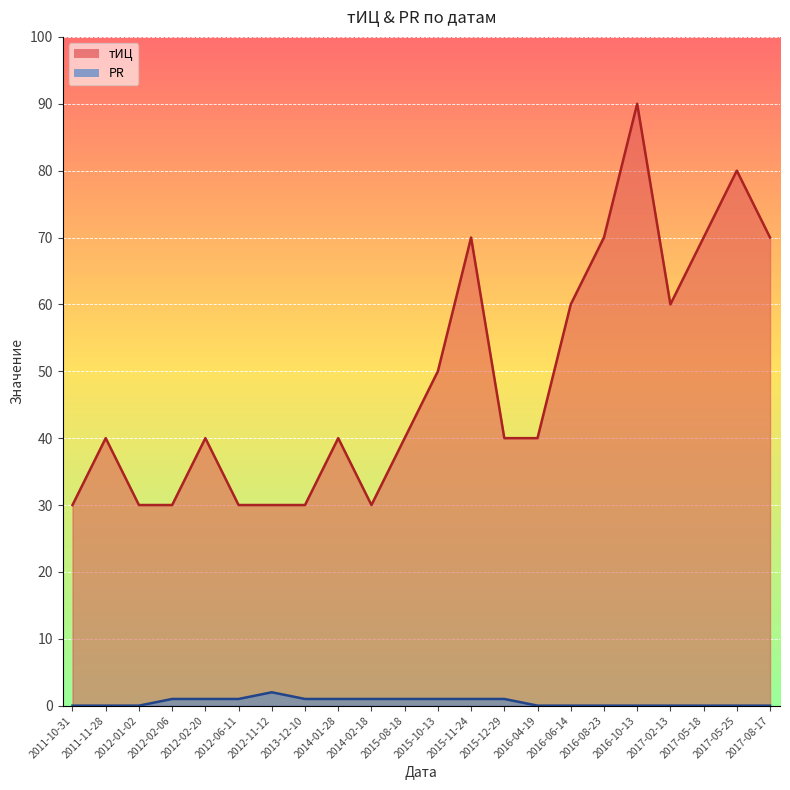

The тИЦ series shows 40 at 2015-12-29. True or false?

True